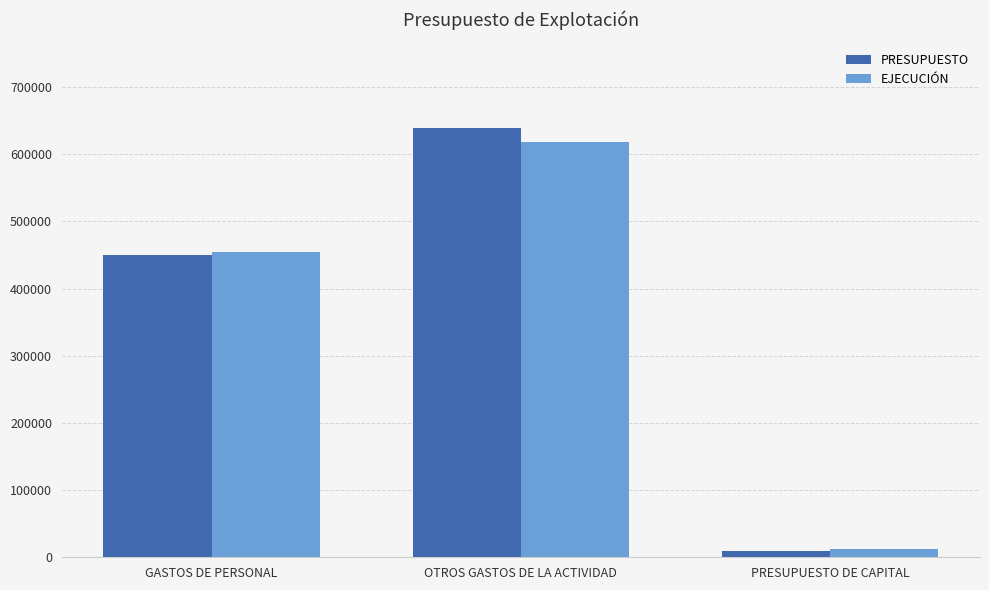

How many groups of bars are there?

3